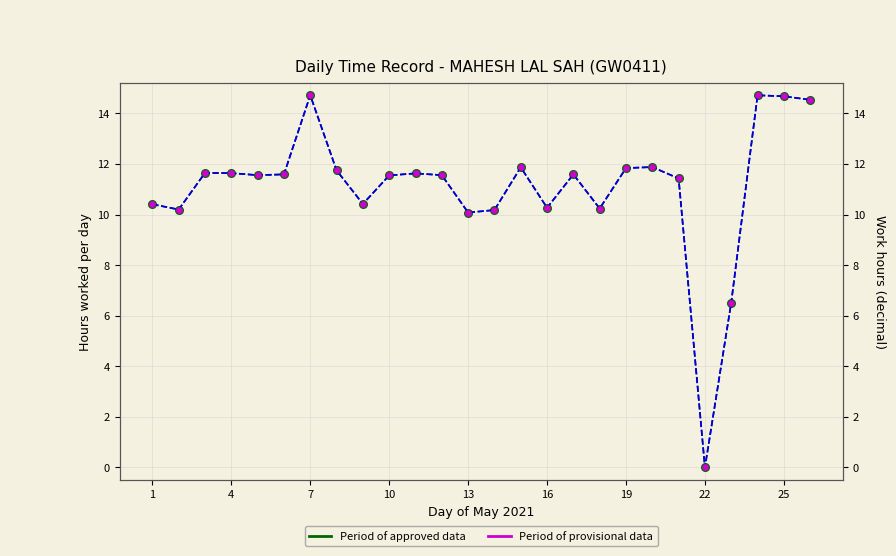

At how many categories does at least one series exceed 4?

25